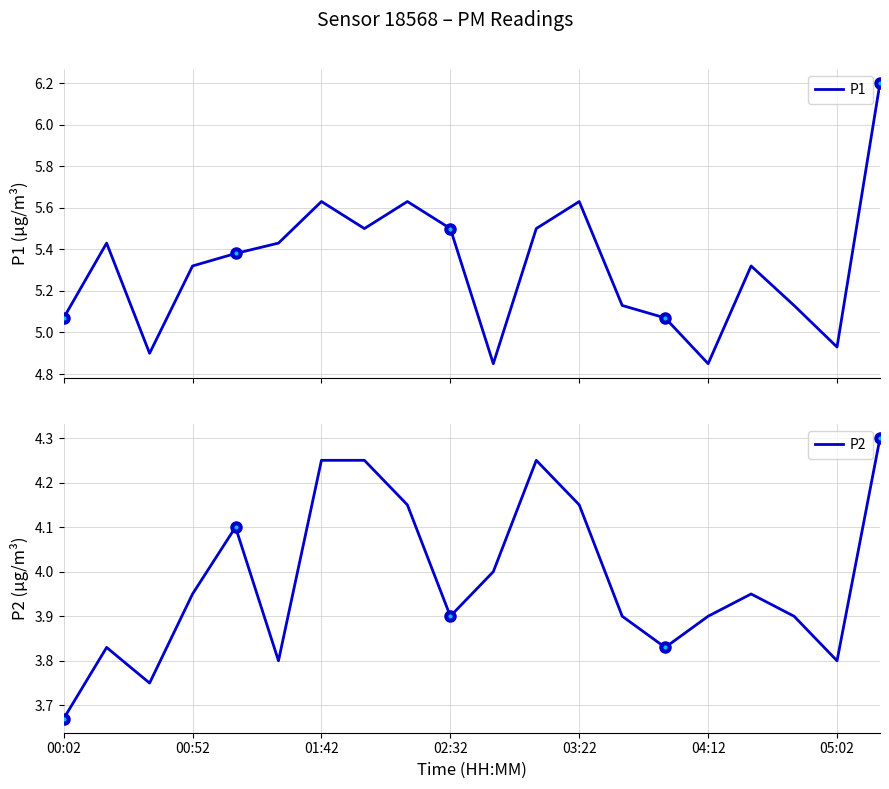

How many lines are shown in the chart?

2